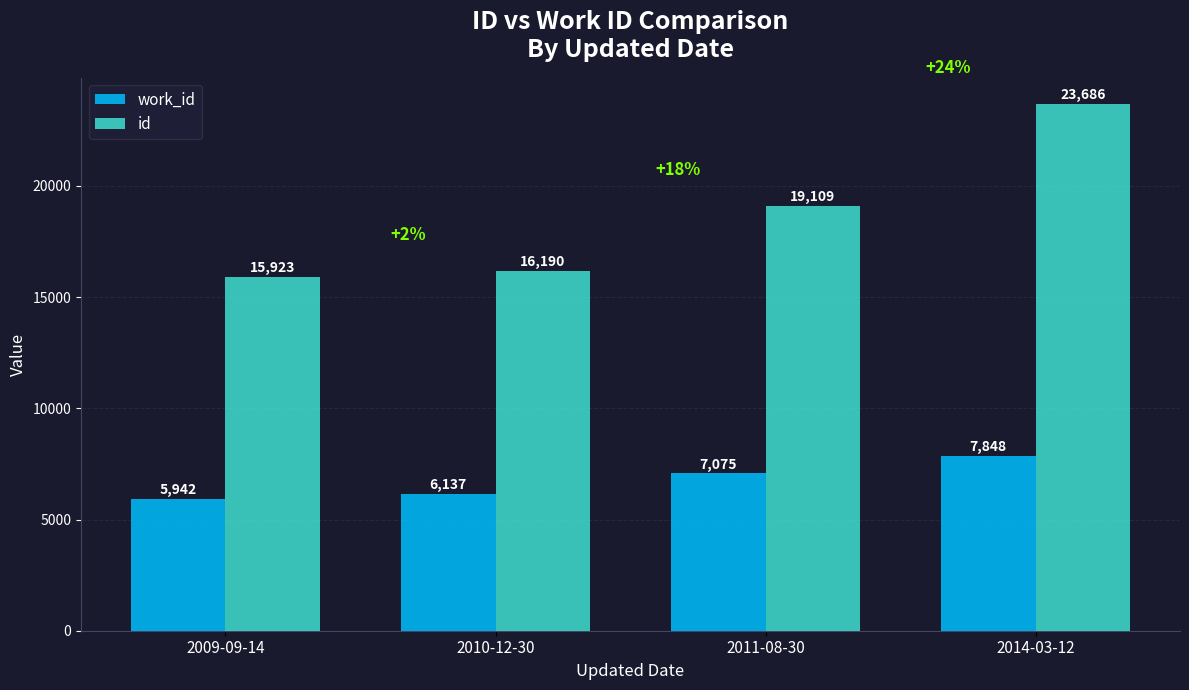

At how many categories does at least one series exceed 17974?

2